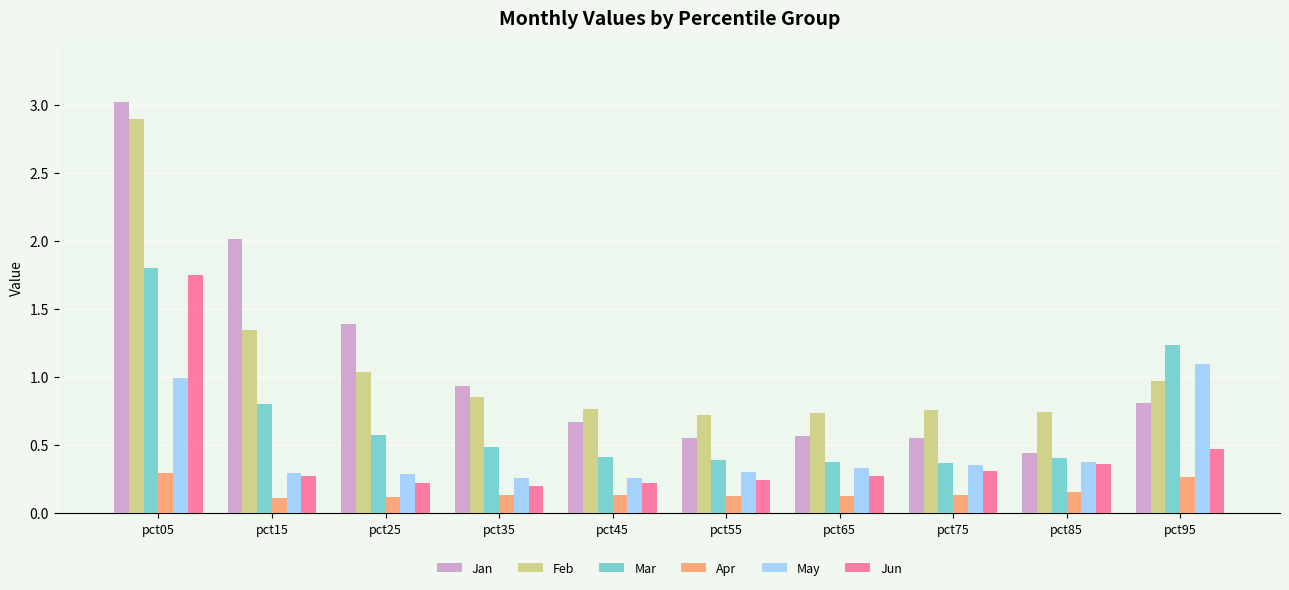

What is the maximum value shown in the chart?

3.0